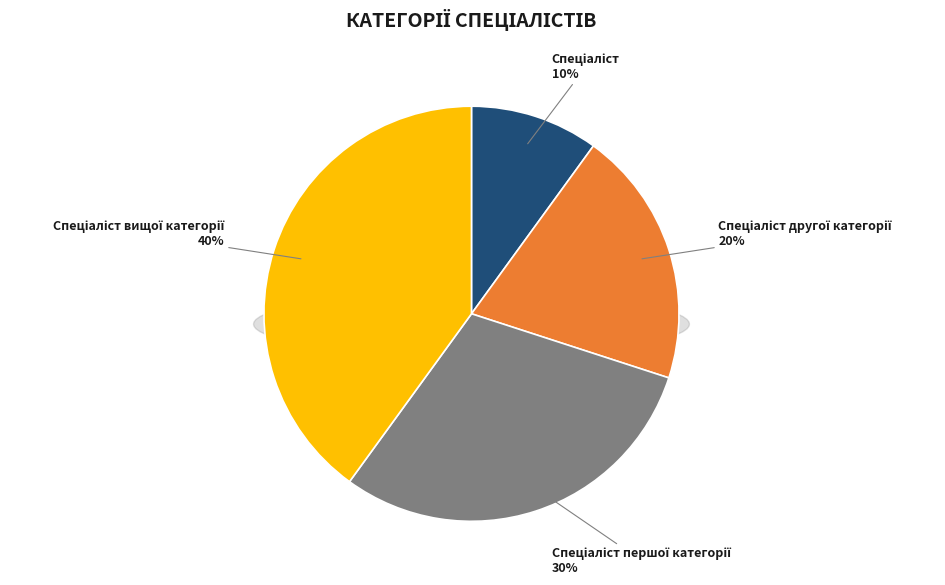

True or false: Спеціаліст вищої категорії accounts for 32% of the total.

False